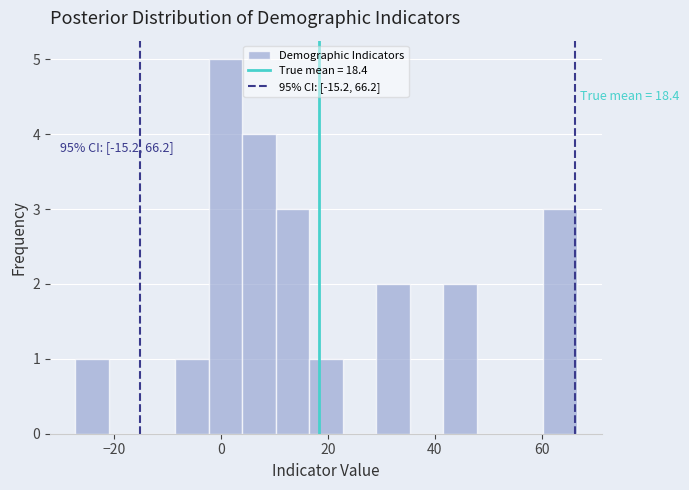

Around what value on the x-axis is the tallest bar? Give the approximate position of its centre, as read against the axis.

0